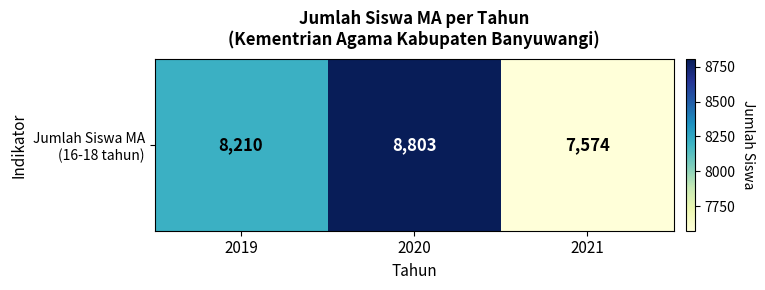

What is the maximum value shown in the chart?

8803